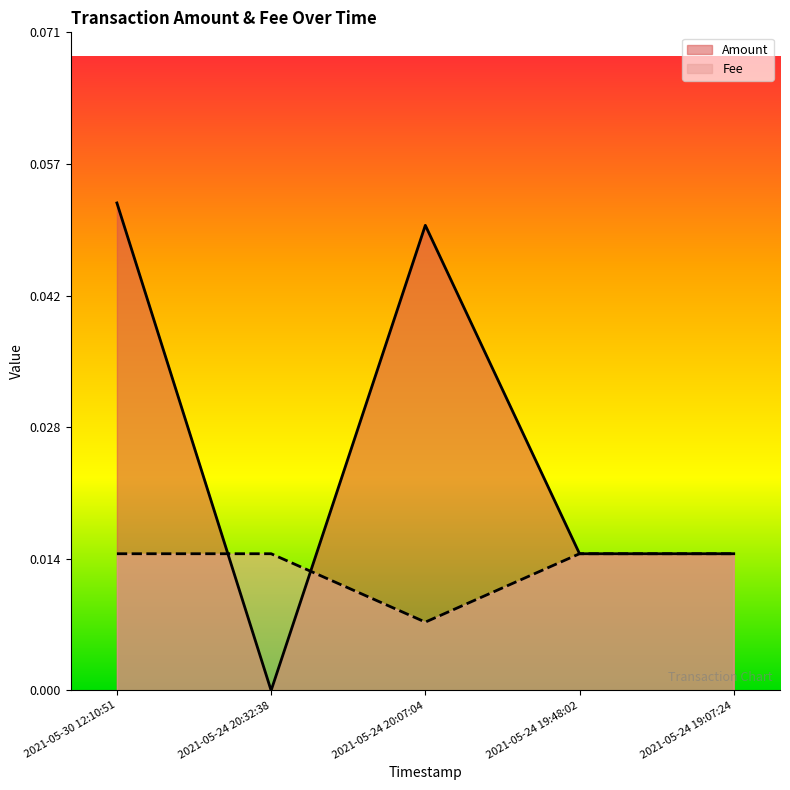

What are all the series names shown in the legend?

Amount, Fee